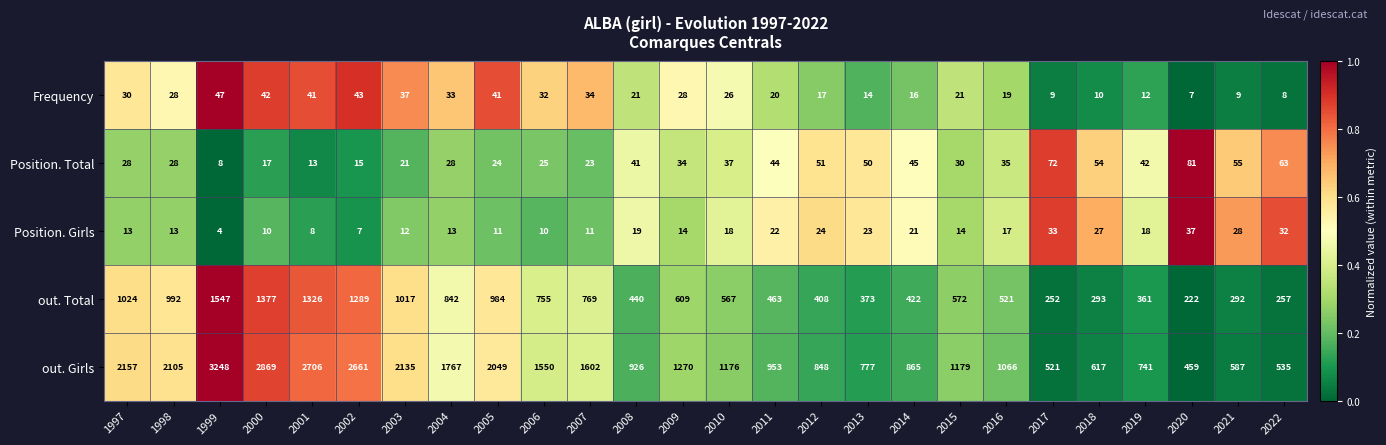

What is the sum of all Frequency values?

645